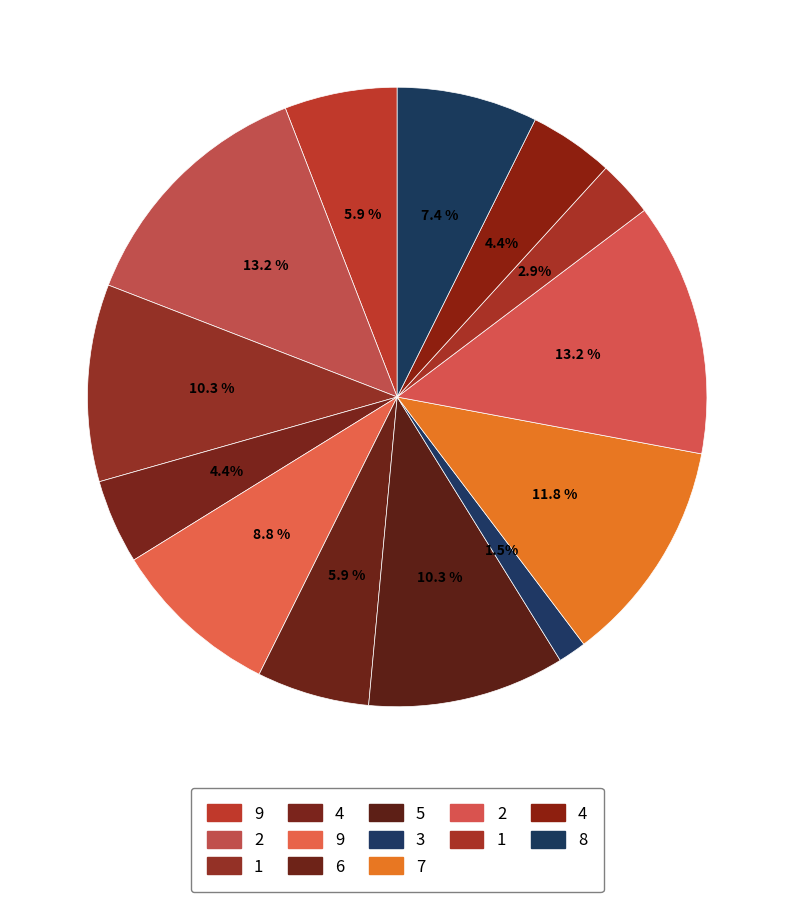

Which slice is the smallest?

3